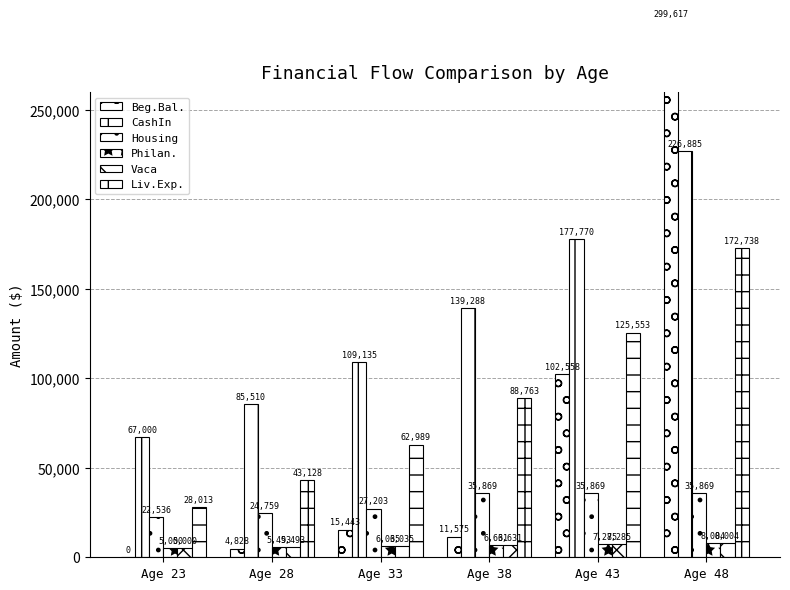

Reading right to left, transcribe all the data shown in this chart.

Beg.Bal.: 299618.0	102558.1	11575.7	15443.9	4828.8	0.0
CashIn: 226885.8	177770.9	139288.2	109135.9	85510.9	67000.0
Housing: 35869.3	35869.3	35869.3	27203.1	24759.8	22536.0
Philan.: 8004.3	7285.4	6631.1	6035.5	5493.4	5000.0
Vaca: 8004.3	7285.4	6631.1	6035.5	5493.4	5000.0
Liv.Exp.: 172739.0	125553.1	88763.9	62989.5	43128.1	28013.0